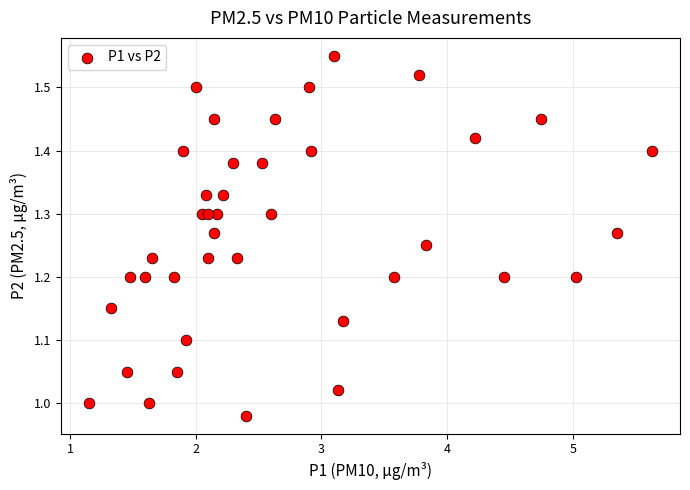

What is the range of X values (max minus min)?

4.5